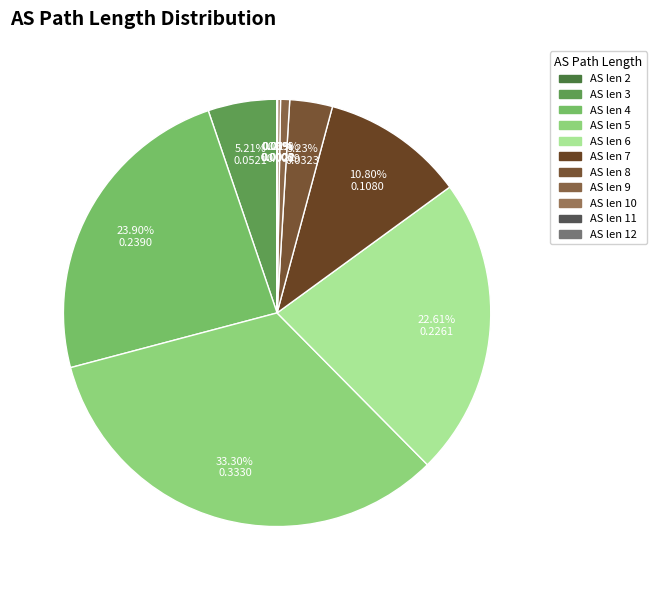

Is there any slice that represents more than half of the pie?

No